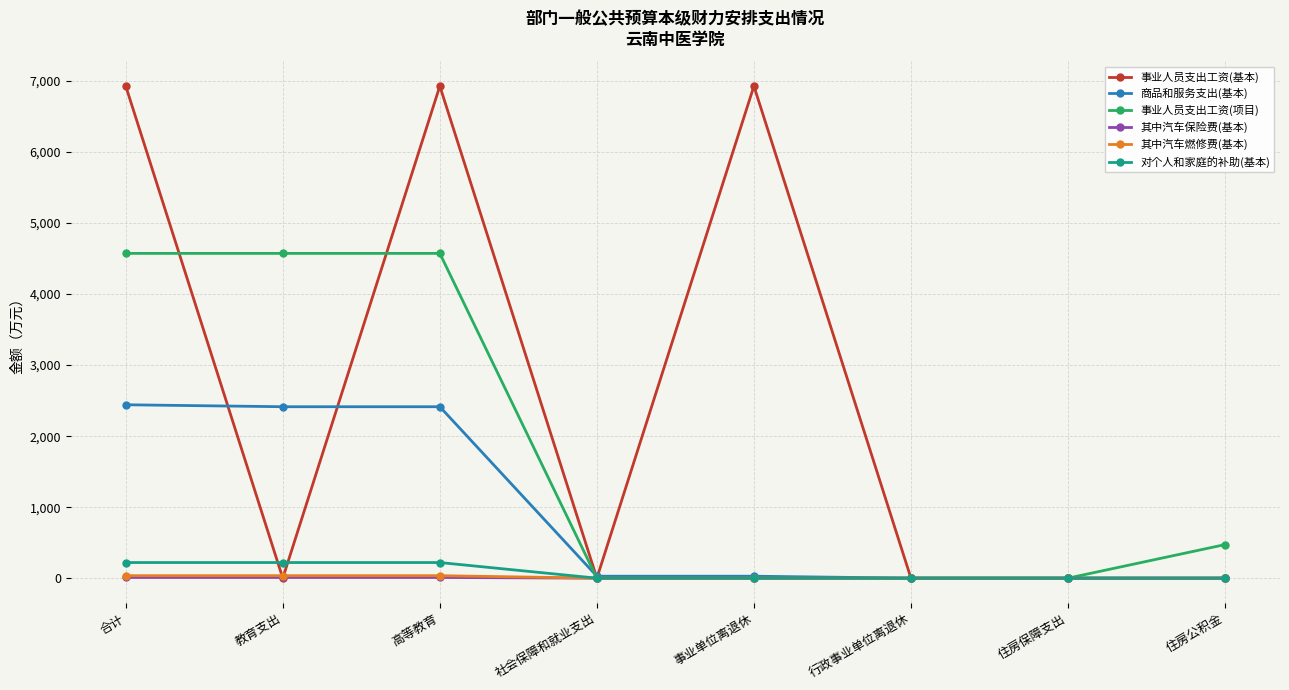

Does the chart display data point markers on the line(s)?

Yes